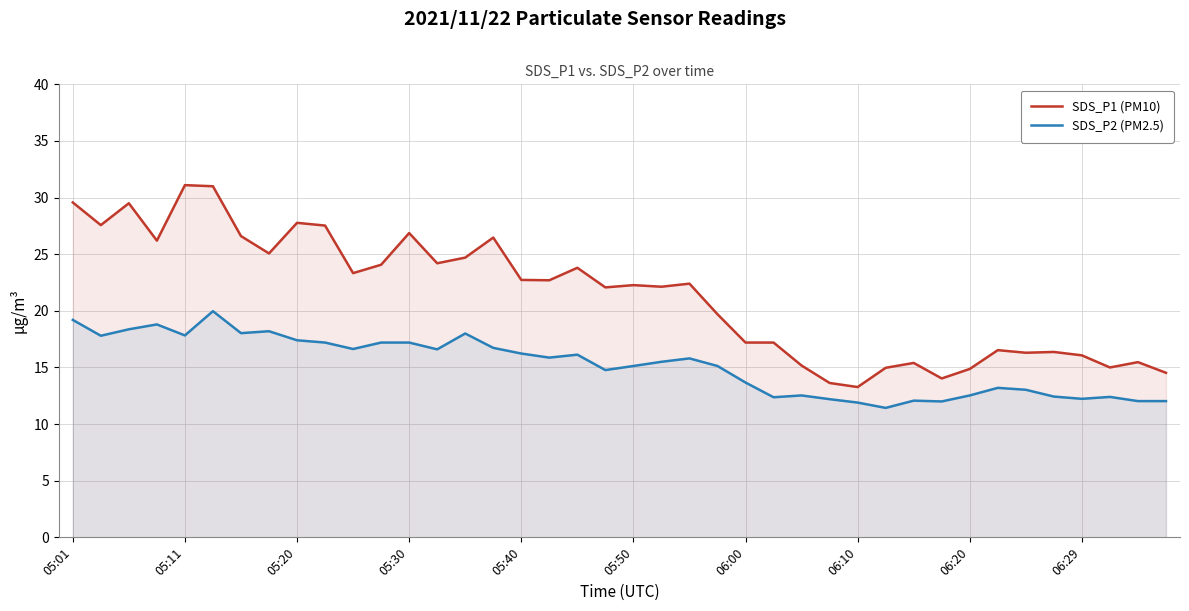

True or false: SDS_P2 (PM2.5) has a value of 25.7 at 14.

False